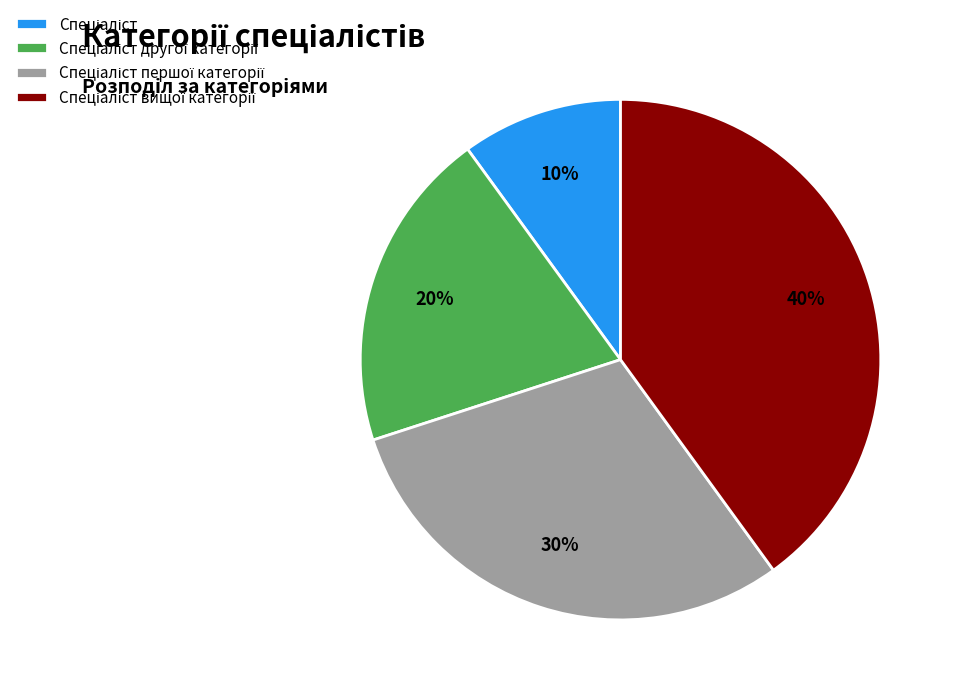

To the nearest percent, what is the difference between the largest and smallest slice percentages?

30%